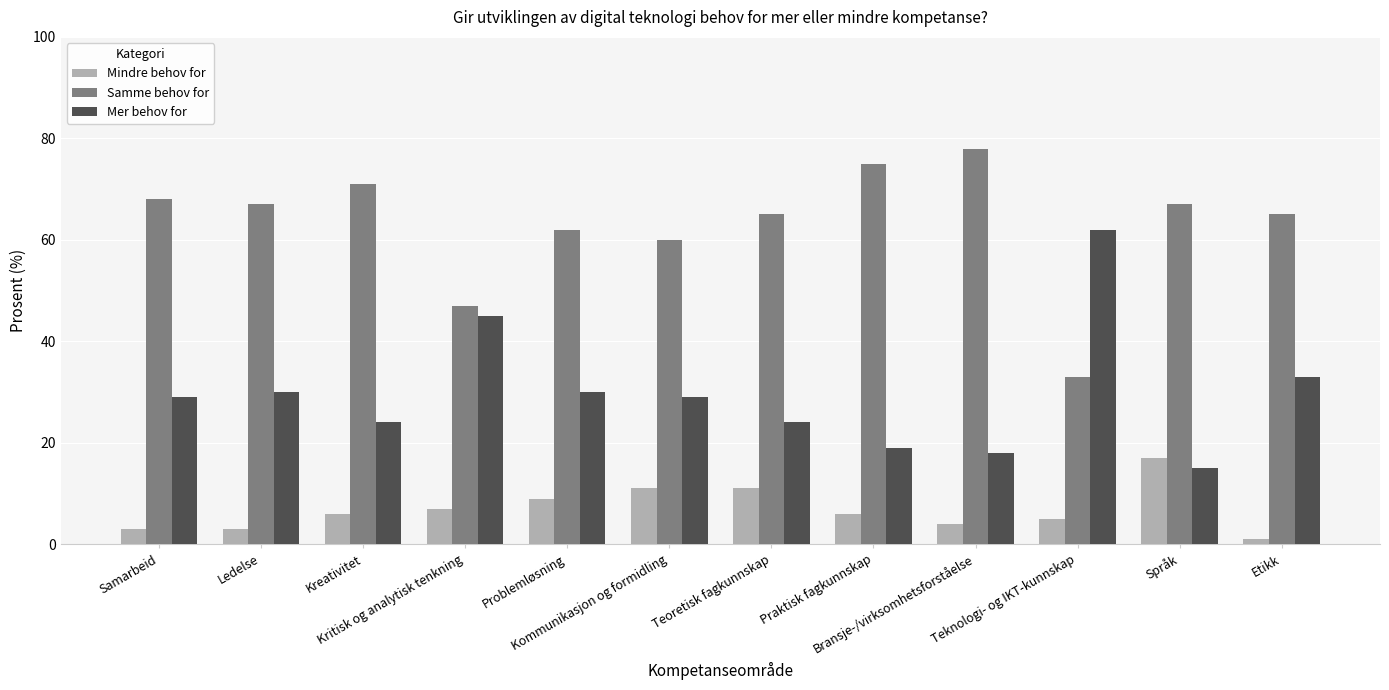

What is the sum of all Samme behov for values?

758